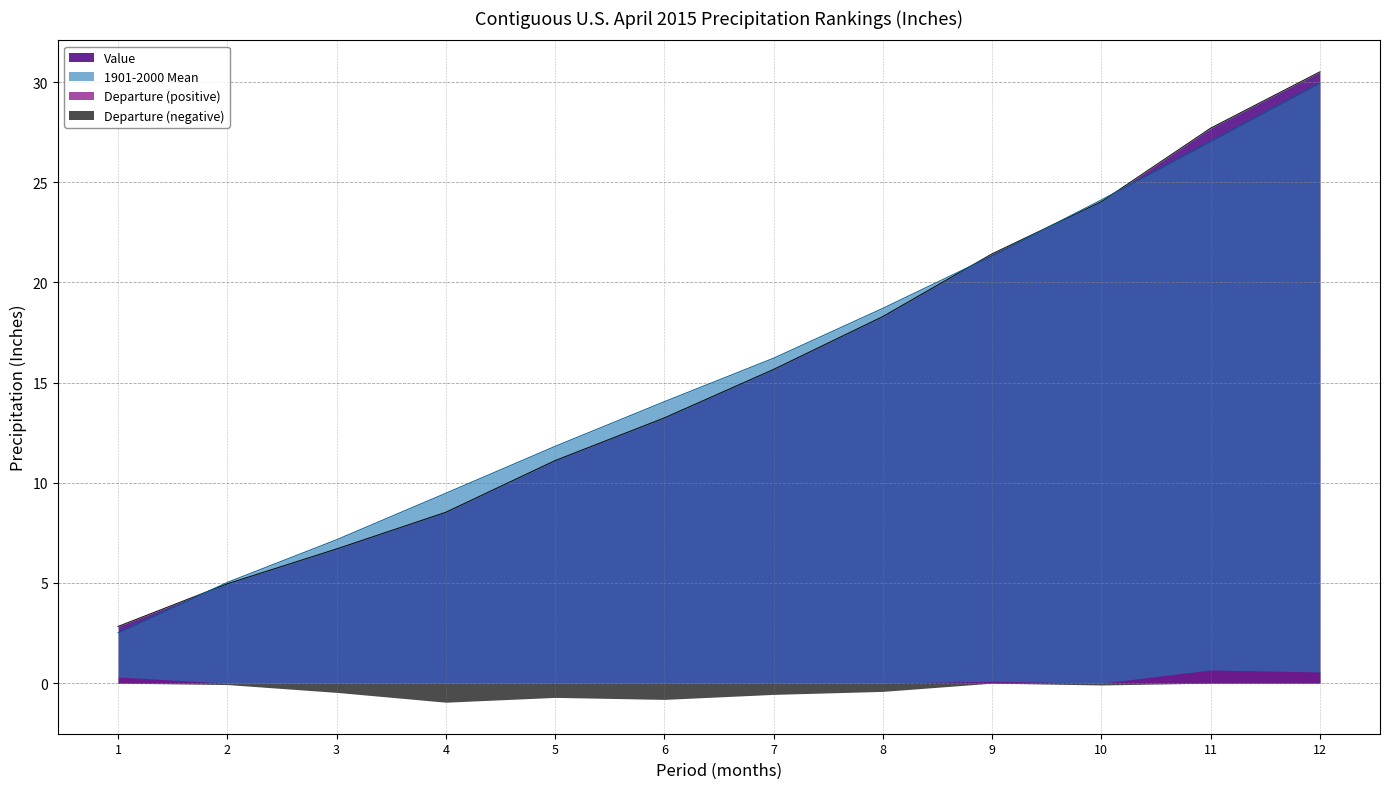

What is the total value across all series at 11?

55.4